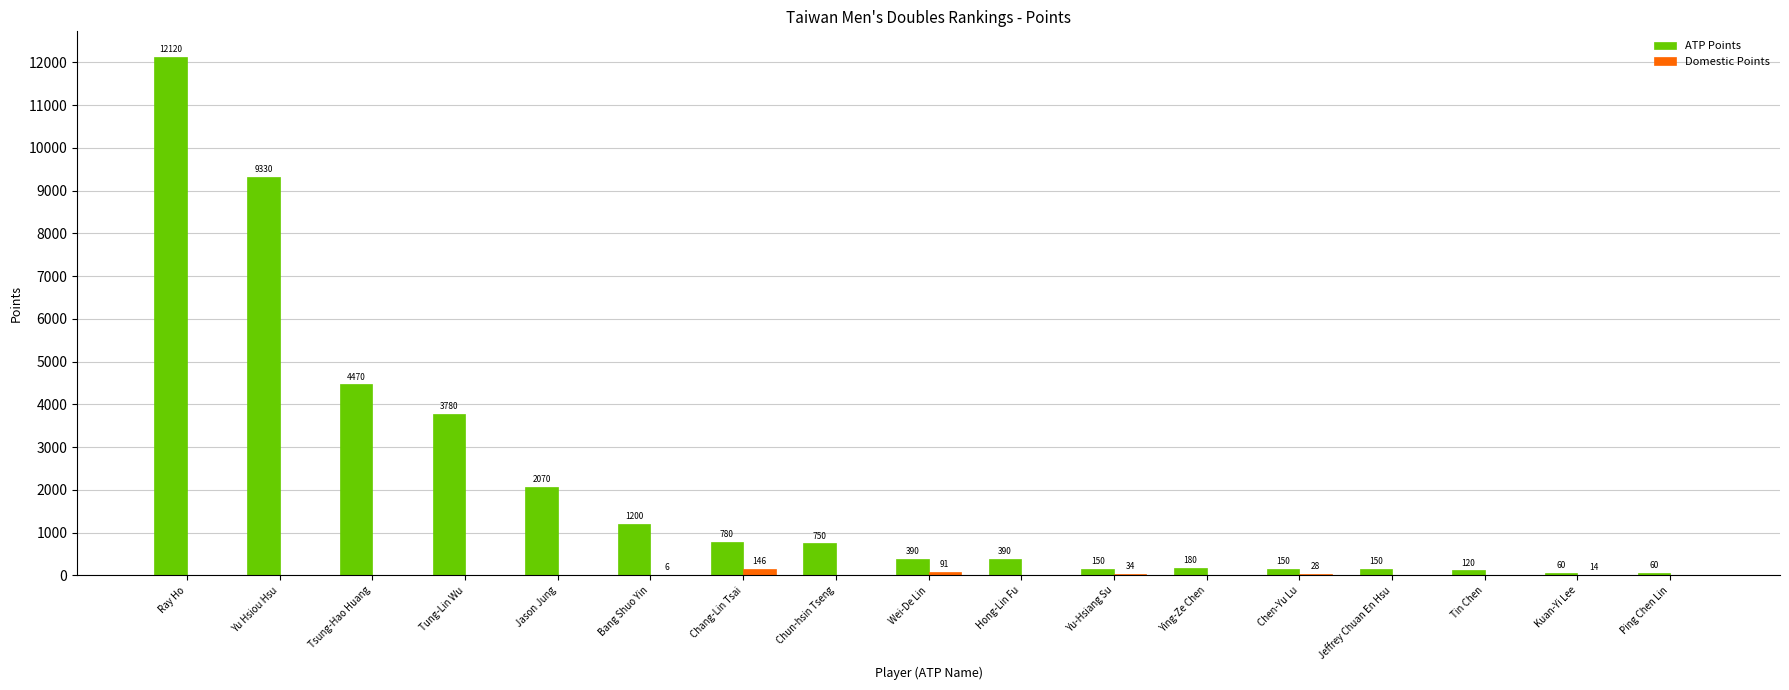

What is the maximum value shown in the chart?

12120